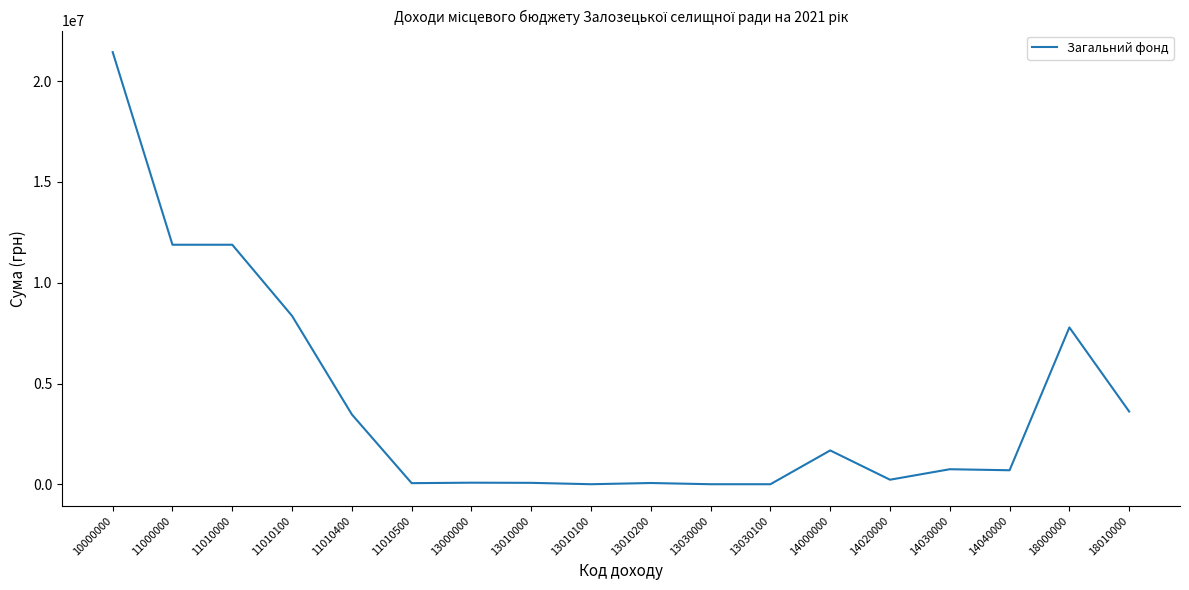

What is the minimum value shown in the chart?

8000